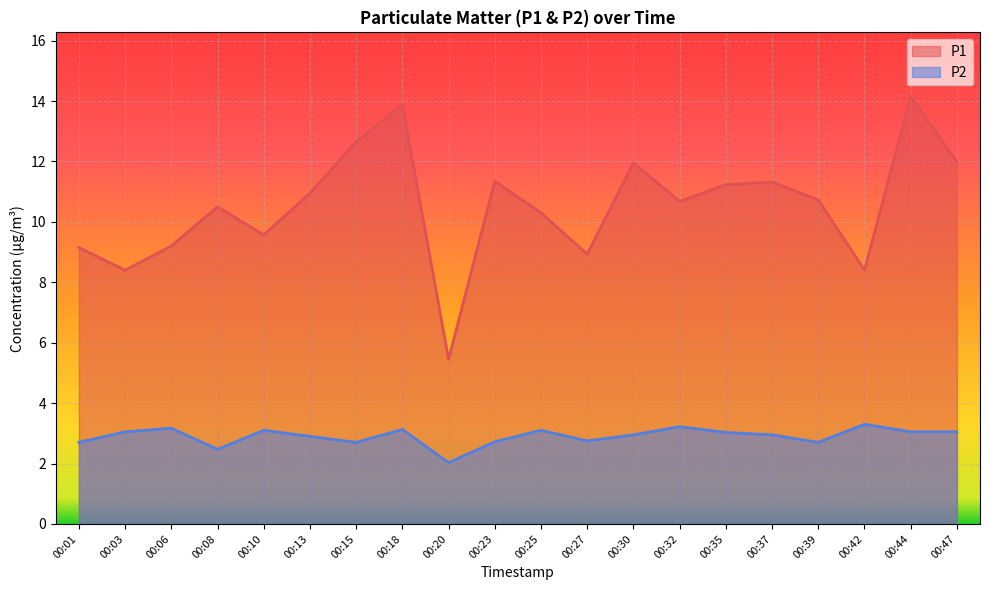

What is the sum of all P2 values?

58.1